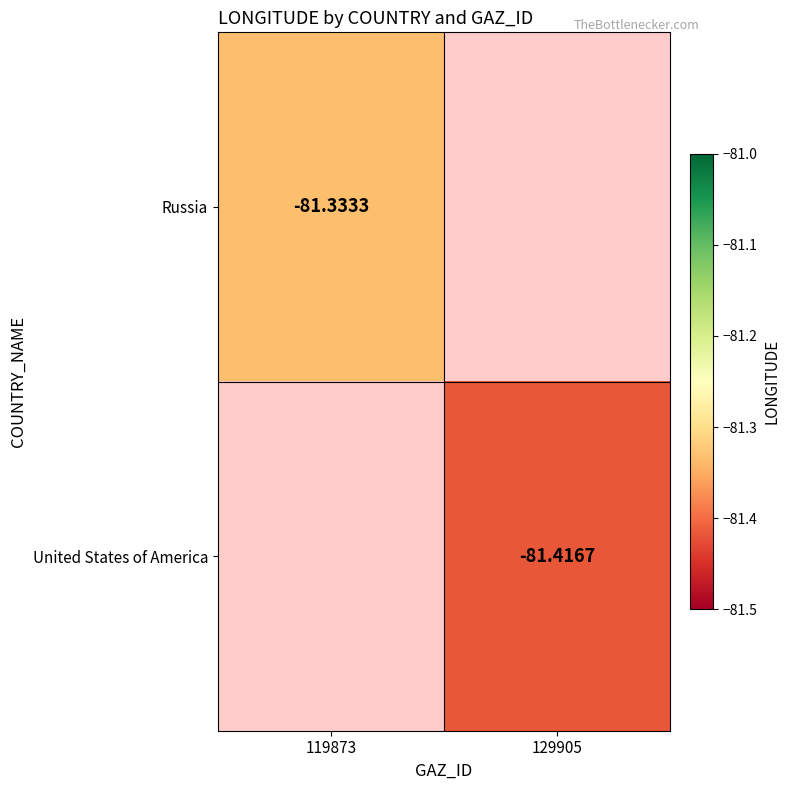

Is it true that Russia equals -81.3 at 119873?

True